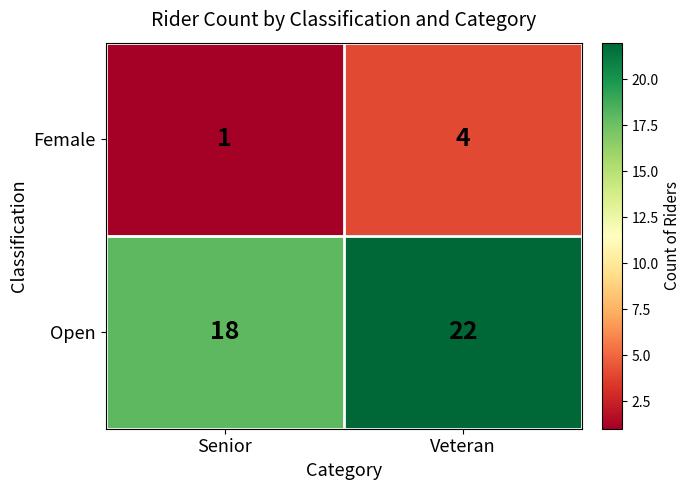

What is the spread (max minus min) of values at Veteran?

18